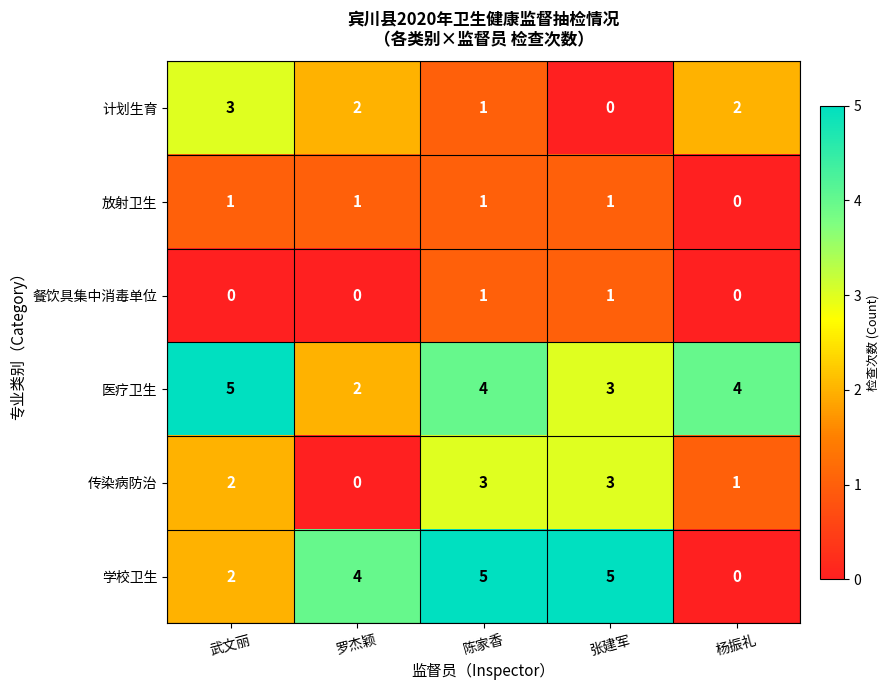

Which series has the widest spread of values?

学校卫生